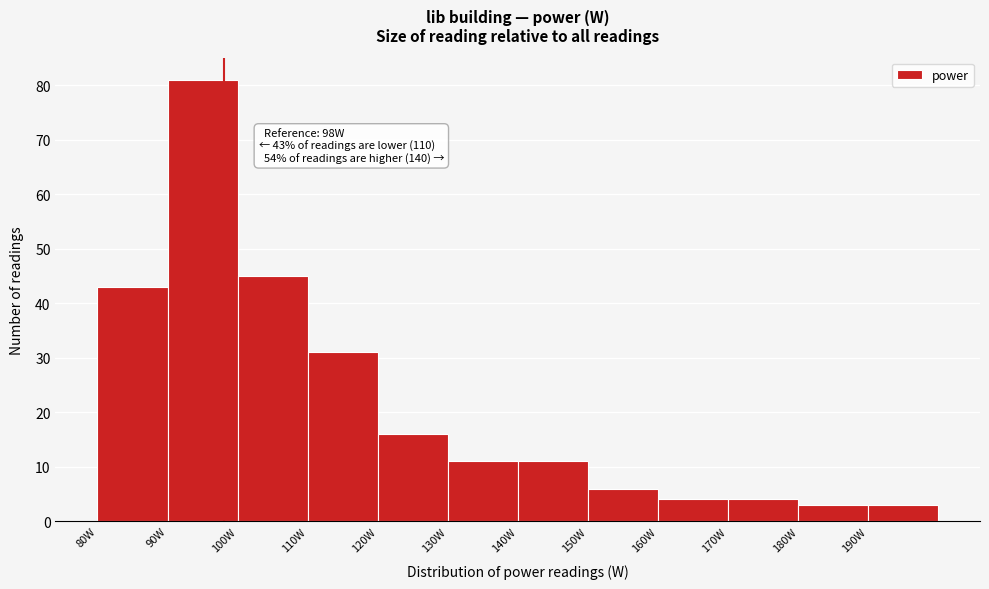

Which range on the x-axis has the tallest bar?

90 to 100